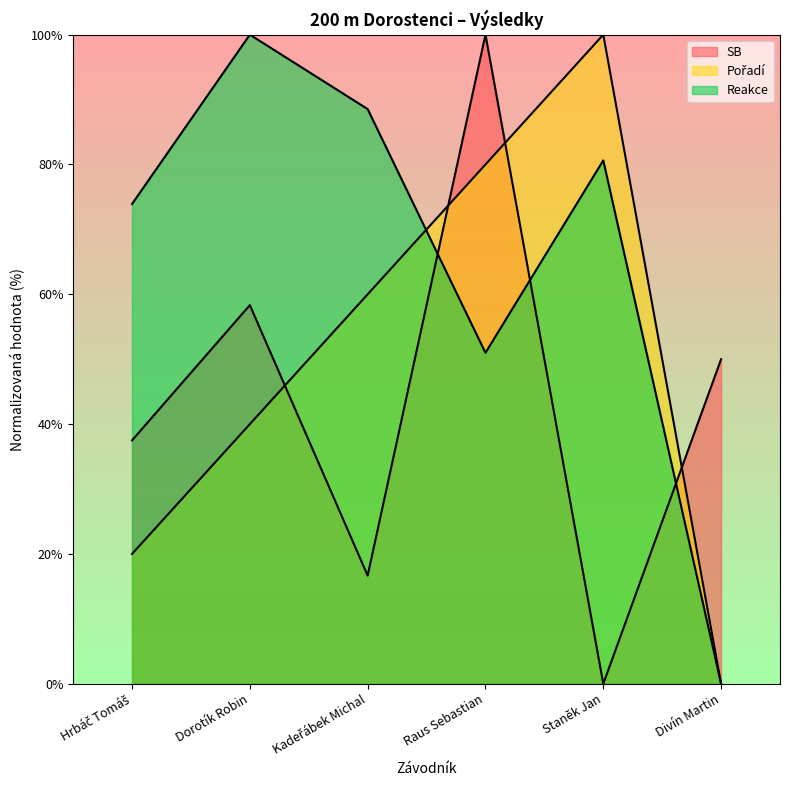

True or false: Pořadí and Reakce intersect in this chart.

True